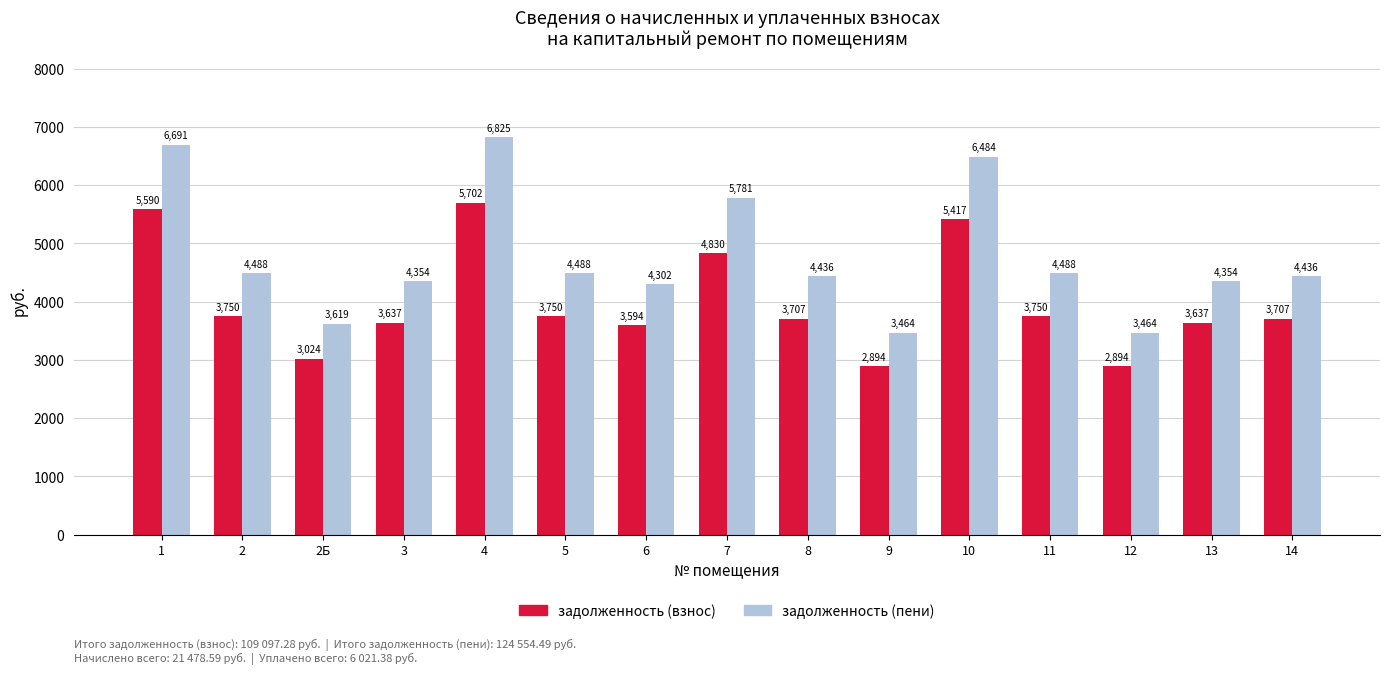

What are all the series names shown in the legend?

задолженность (взнос), задолженность (пени)